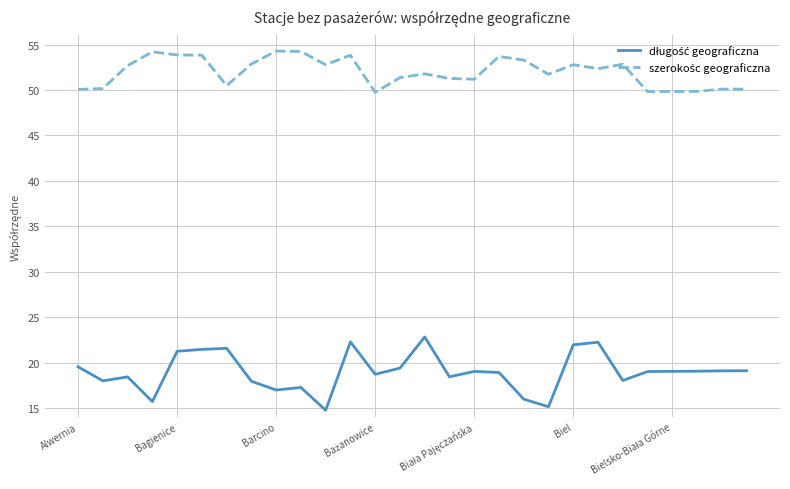

What is the greatest value displayed?

54.3